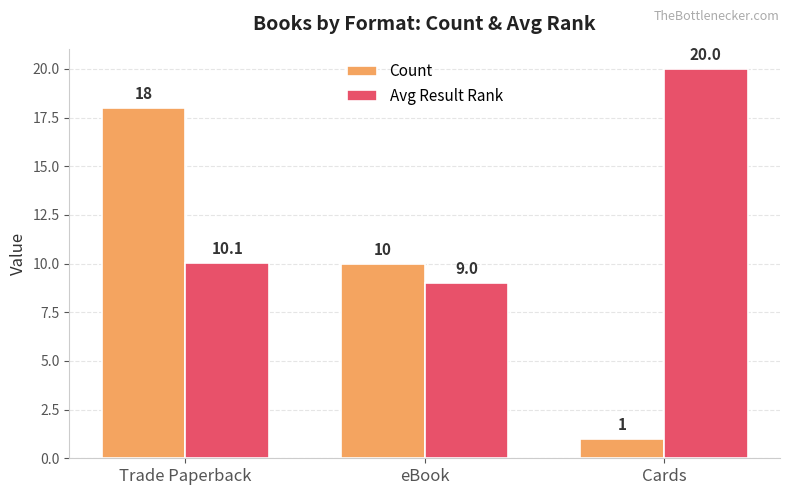

What is the total value across all series at eBook?

19.0